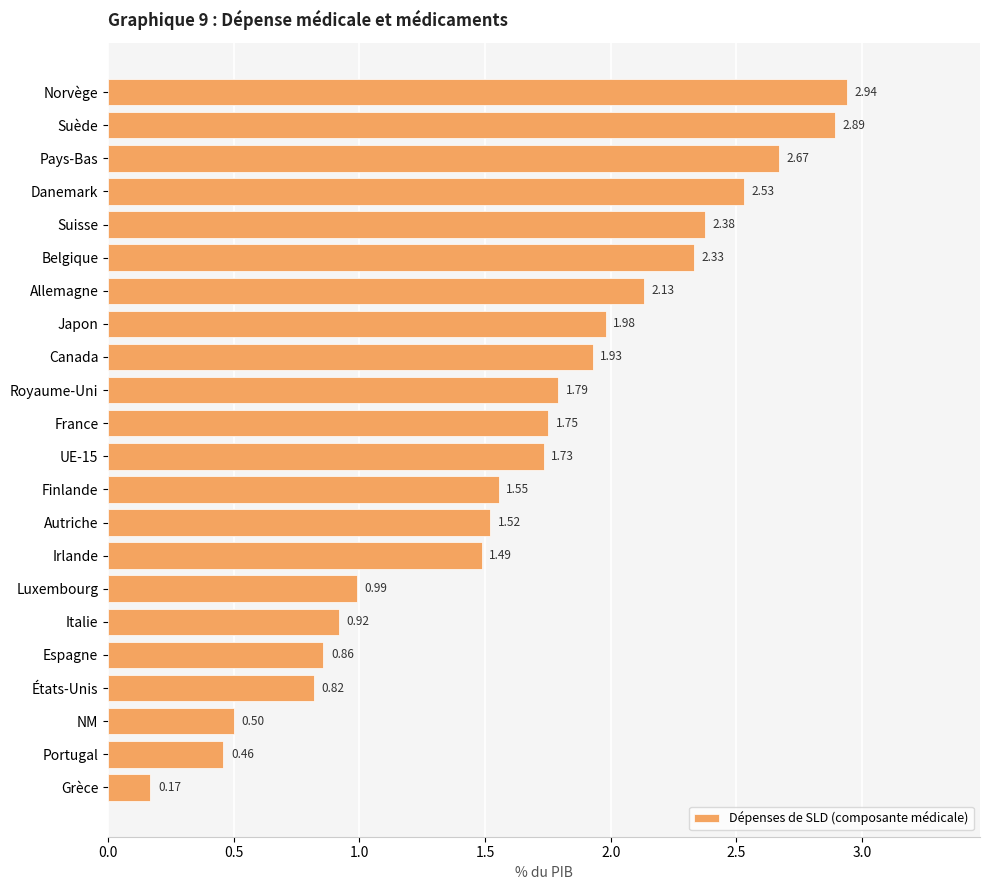

What is the difference between the maximum and minimum values?

2.8